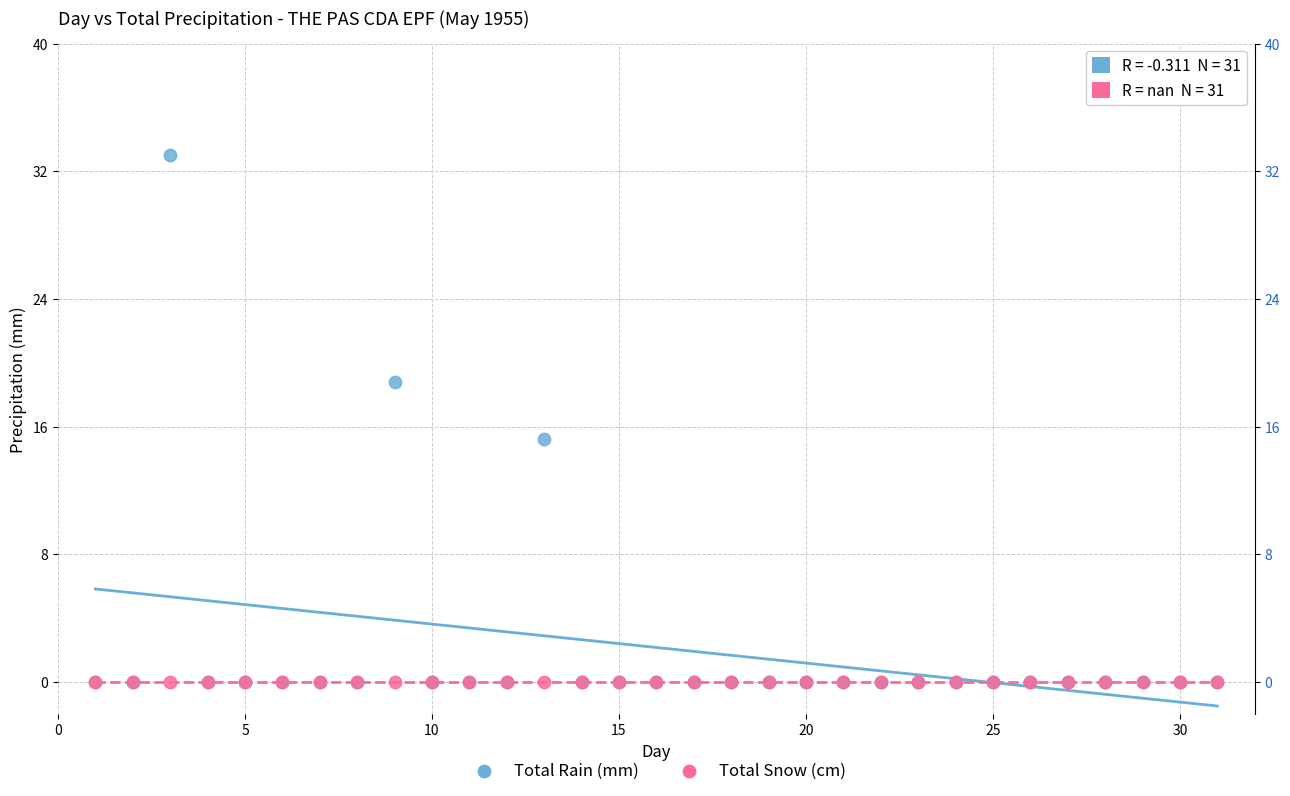

Which series reaches the maximum Y coordinate?

Total Rain (mm)